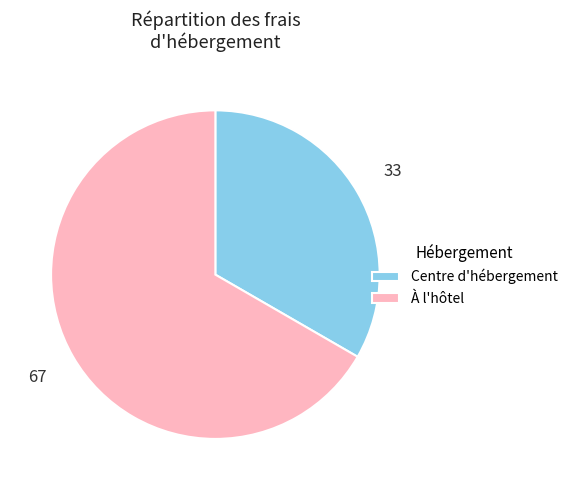

Approximately how many times larger is the value at Centre d'hébergement compared to À l'hôtel?

0.5